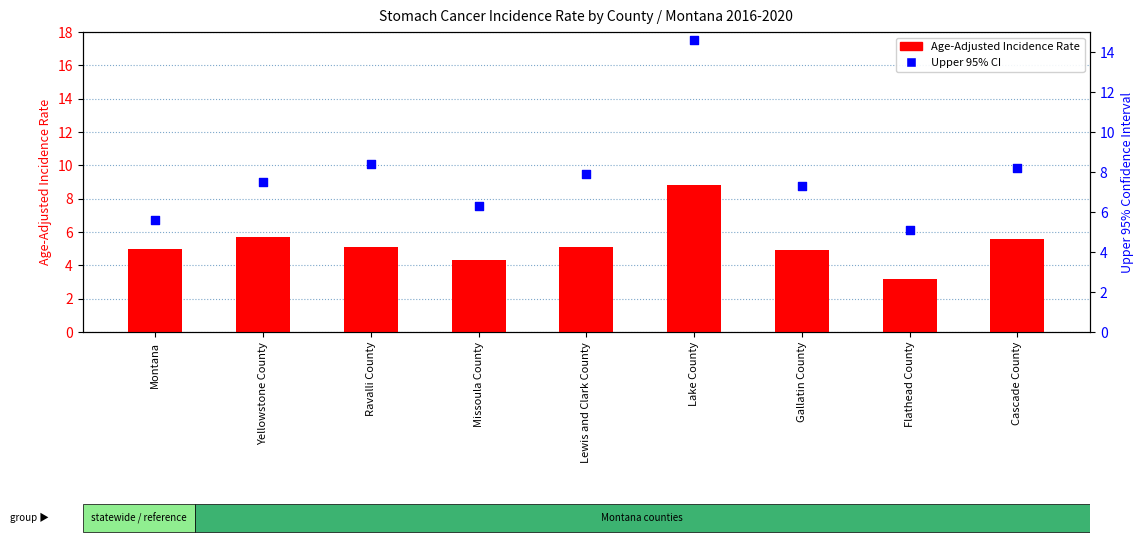

At how many categories does at least one series exceed 6?

7